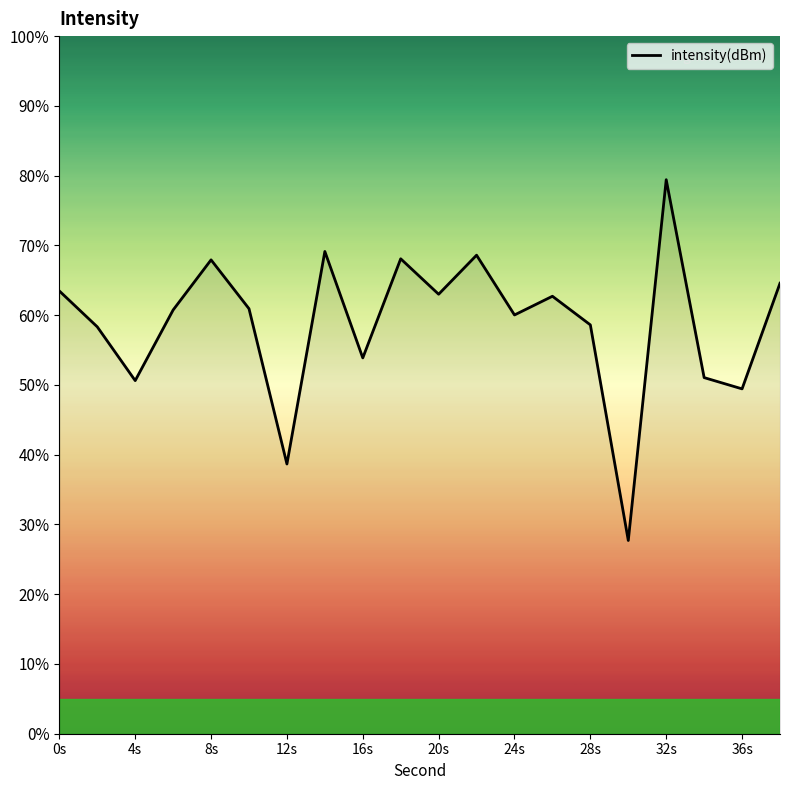

What is the maximum value shown in the chart?

79.4